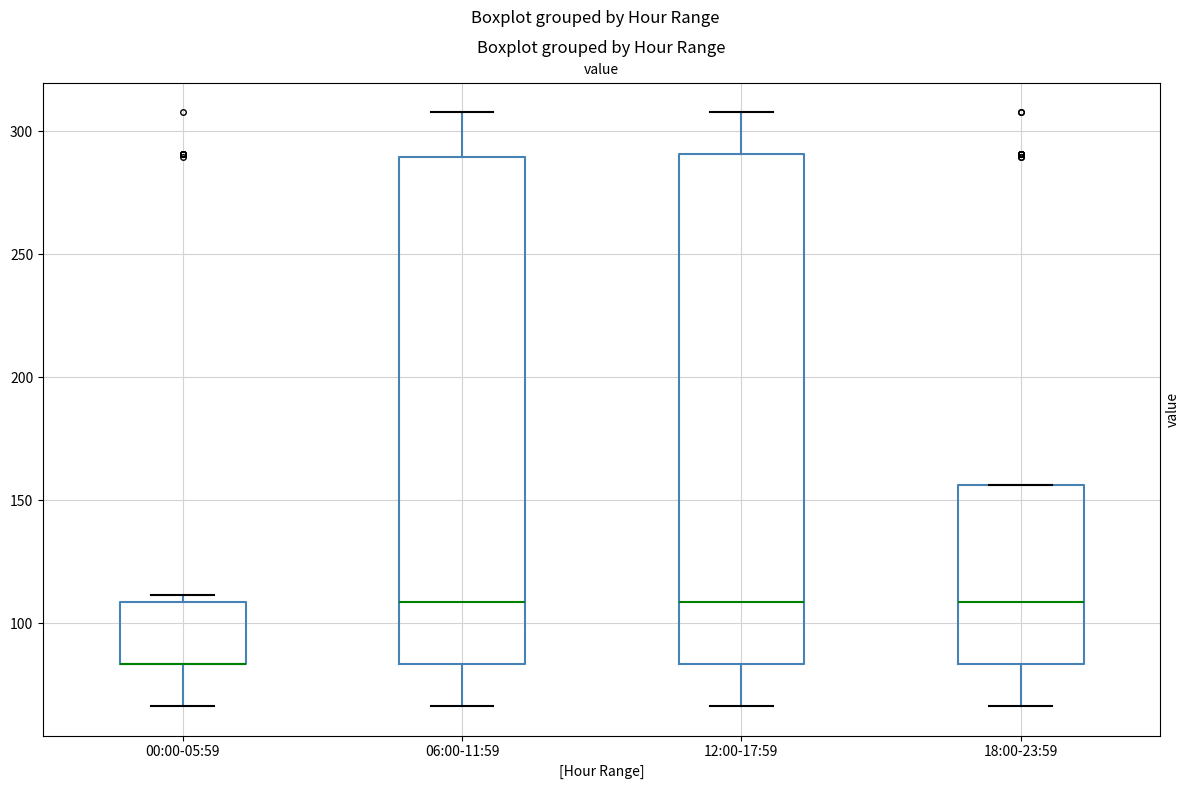

Reading left to right, transcribe this box plot: for each box, give where its median line is, the range the box spans, and where its two whiskers end, as read against the y-axis. The values are not printed on the chart, so give them approximately, as read against the axis.

00:00-05:59: median 85 (drawn on the box's lower edge), box 85 to 110, whiskers 65 to 110 (just above the box's upper edge)
06:00-11:59: median 110, box 85 to 290, whiskers 65 to 310
12:00-17:59: median 110, box 85 to 290, whiskers 65 to 310
18:00-23:59: median 110, box 85 to 155, whiskers 65 to 155